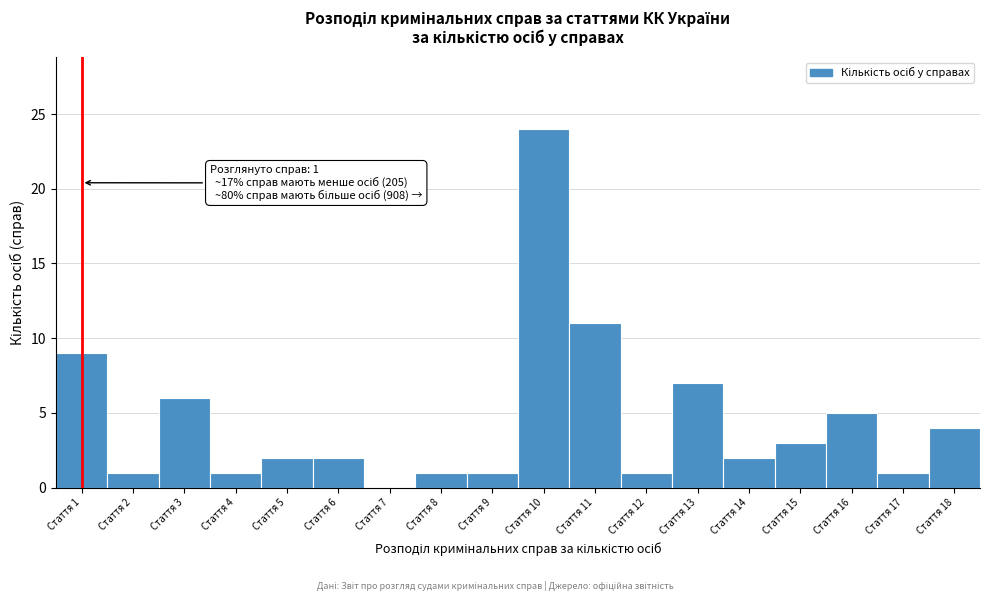

Reading left to right, transcribe all the data shown in this chart.

Стаття 1=9	Стаття 2=1	Стаття 3=6	Стаття 4=1	Стаття 5=2	Стаття 6=2	Стаття 7=0	Стаття 8=1	Стаття 9=1	Стаття 10=24	Стаття 11=11	Стаття 12=1	Стаття 13=7	Стаття 14=2	Стаття 15=3	Стаття 16=5	Стаття 17=1	Стаття 18=4